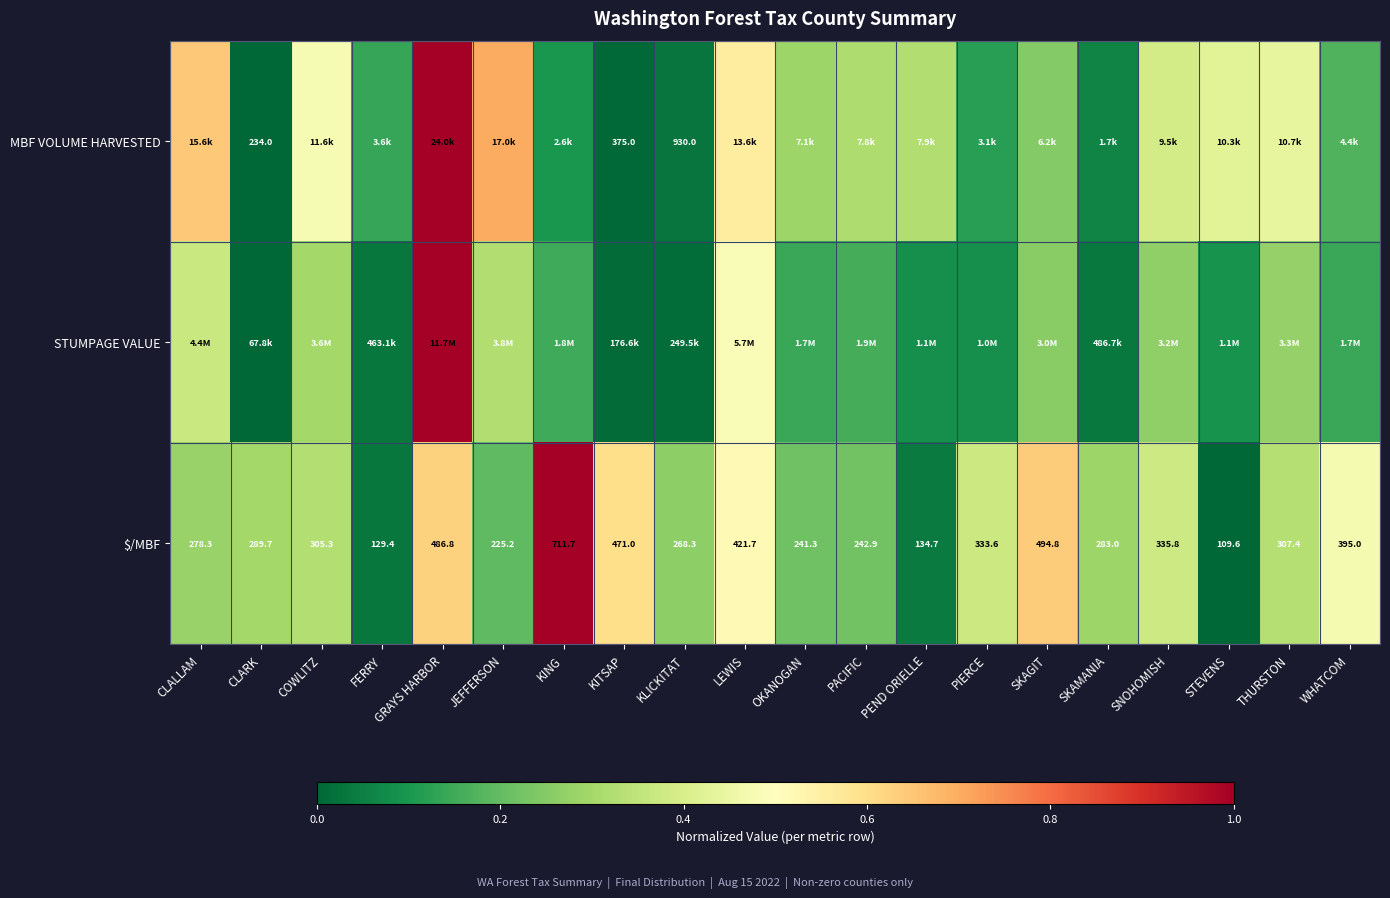

Where is $/MBF nearest to the value 410?

LEWIS